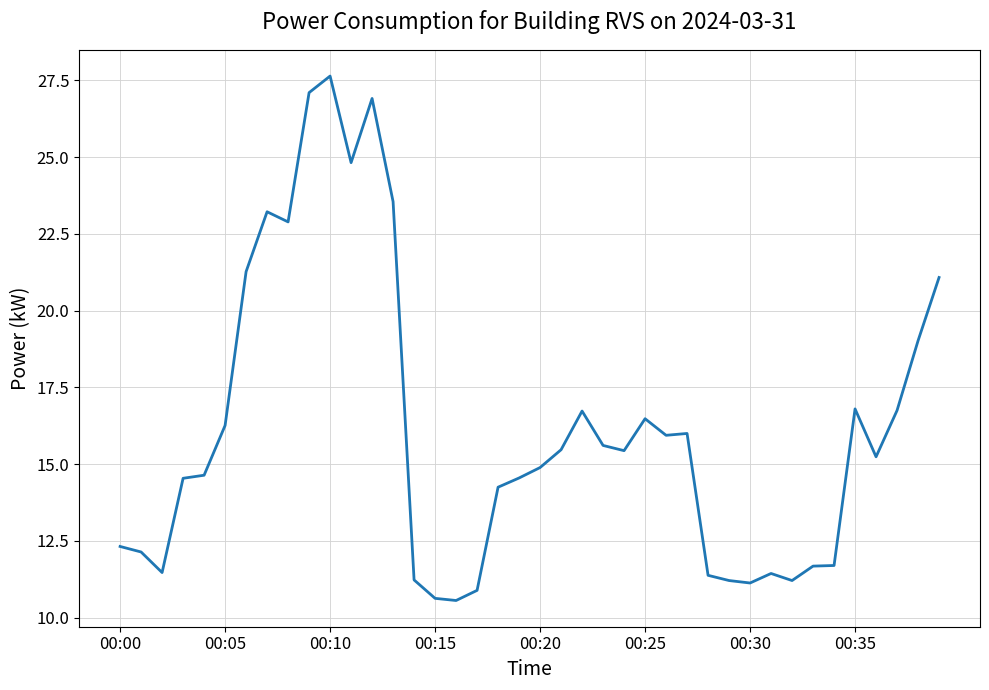

What is the difference between the maximum and minimum values?

17.1